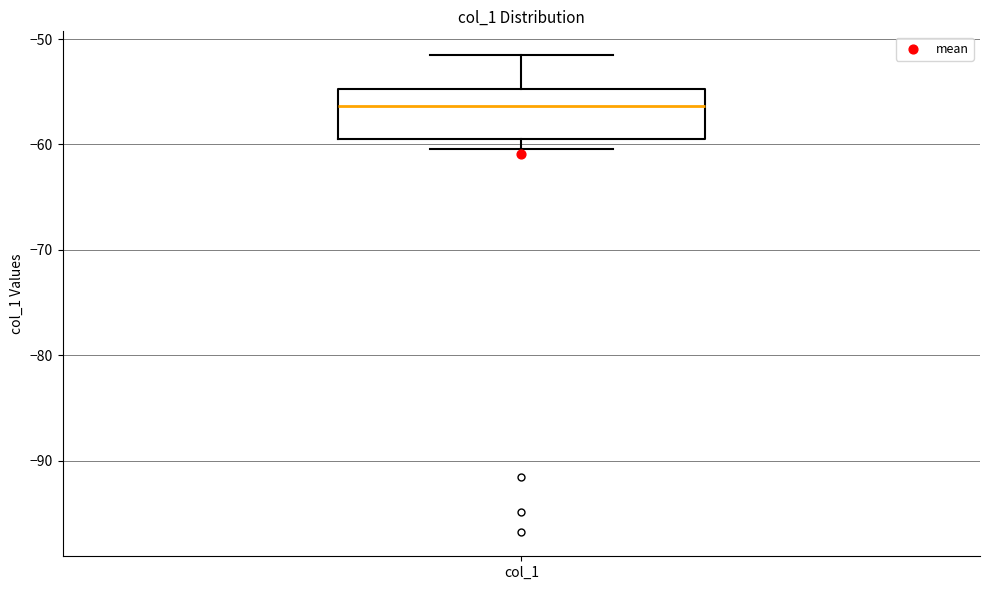

Read this box plot against the y-axis: the position of the median line, the range covered by the box, and the ends of both whiskers. The values are not printed on the chart, so give them approximately, as read against the axis.

median -56, box -59 to -55, whiskers -60 to -52